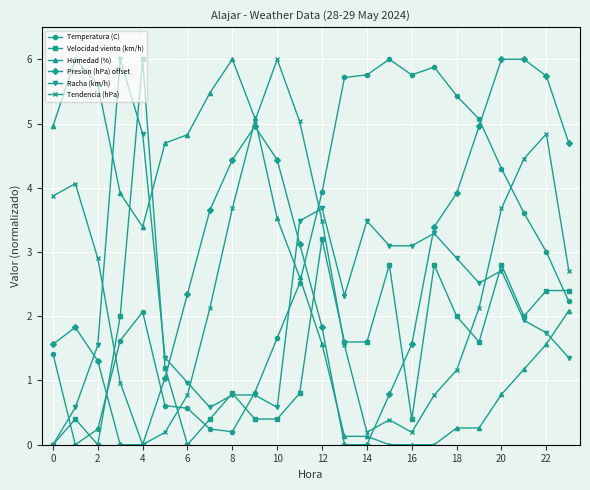

What are all the series names shown in the legend?

Temperatura (C), Velocidad viento (km/h), Humedad (%), Presion (hPa) offset, Racha (km/h), Tendencia (hPa)